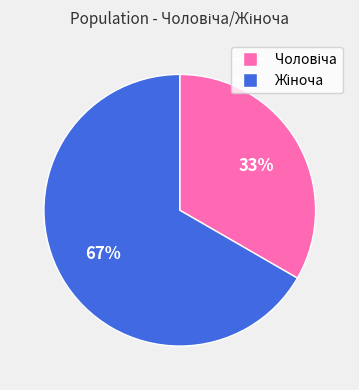

To the nearest percent, what is the average slice percentage?

50%